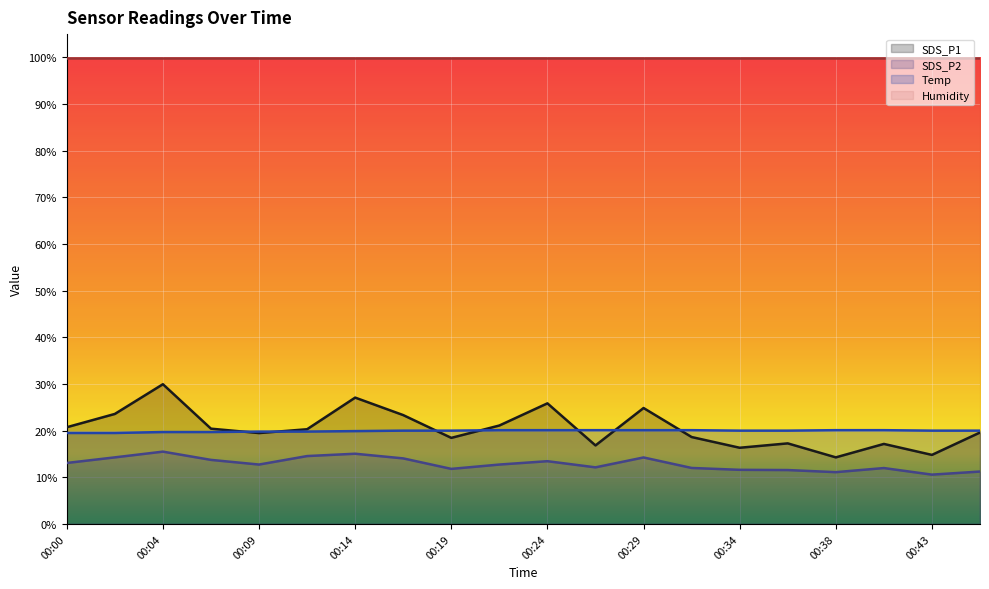

The value of Temp at 00:46 is 20.0. True or false?

True